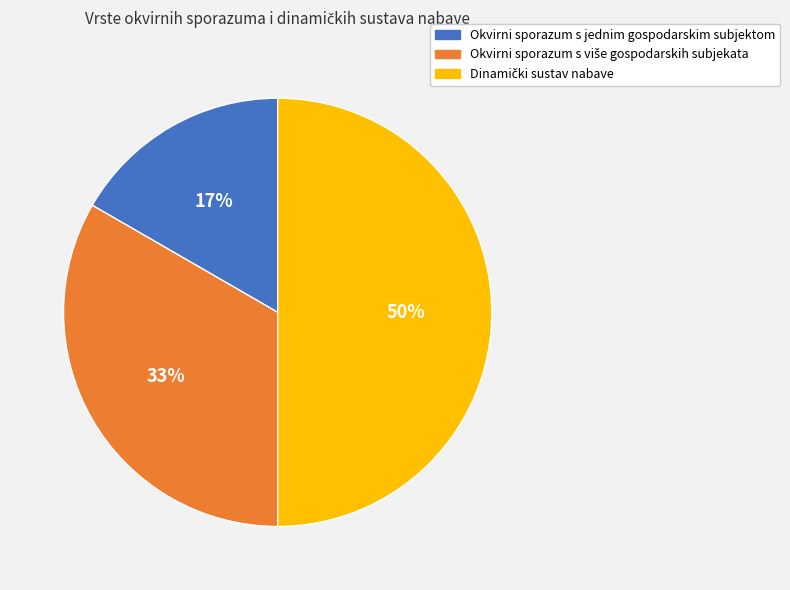

To the nearest percent, what is the difference between the largest and smallest slice percentages?

33%